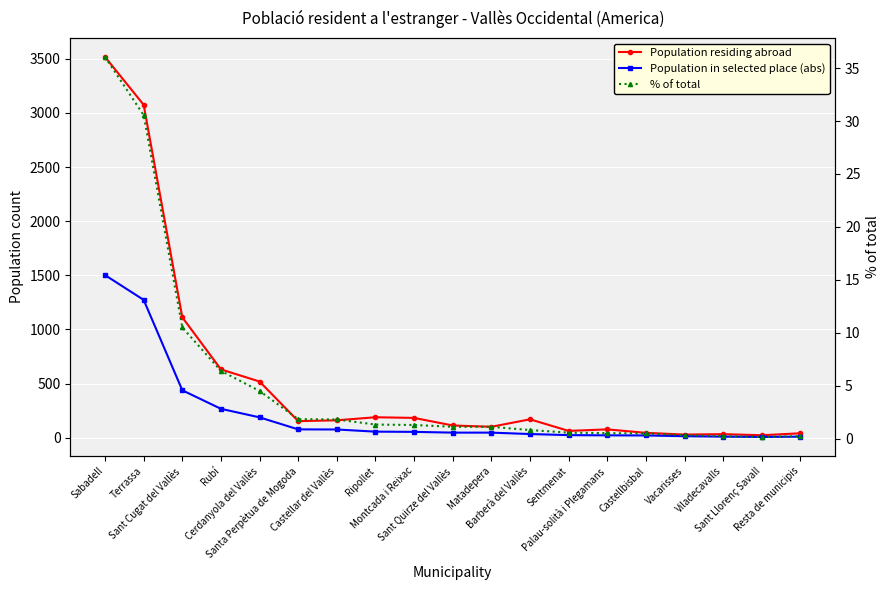

True or false: Population residing abroad has a value of 3075.0 at Terrassa.

True